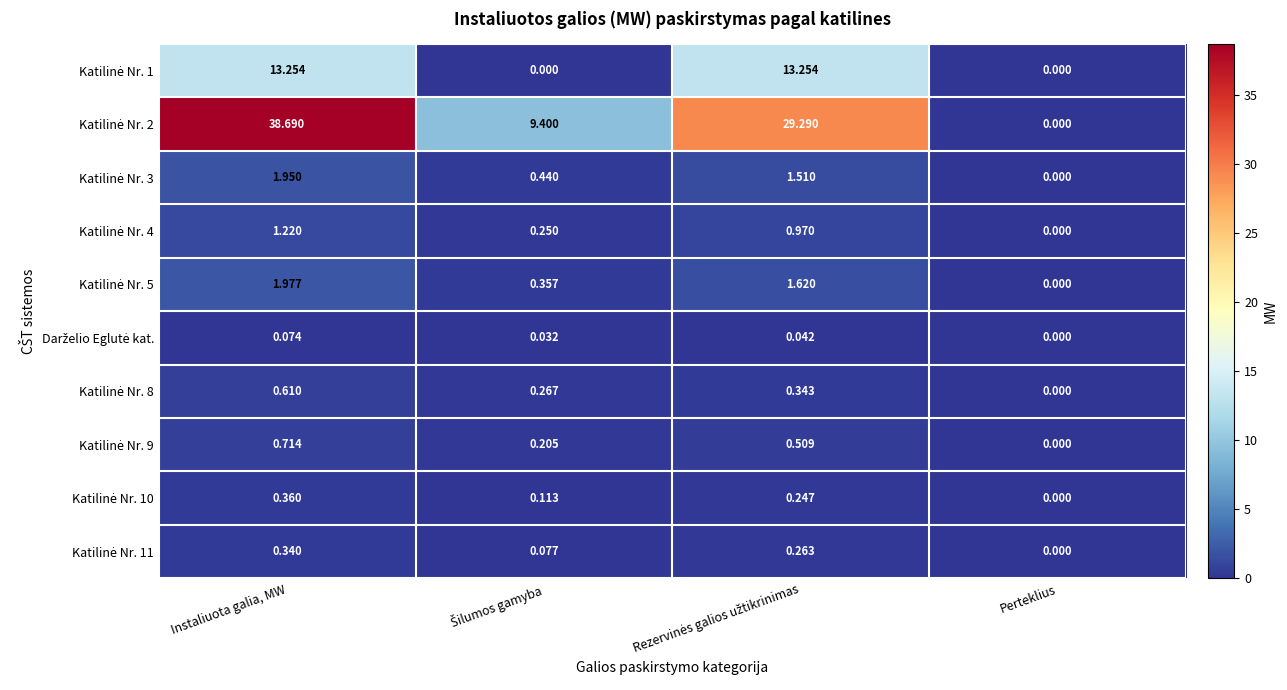

Which category has the highest value across all series?

Instaliuota galia, MW